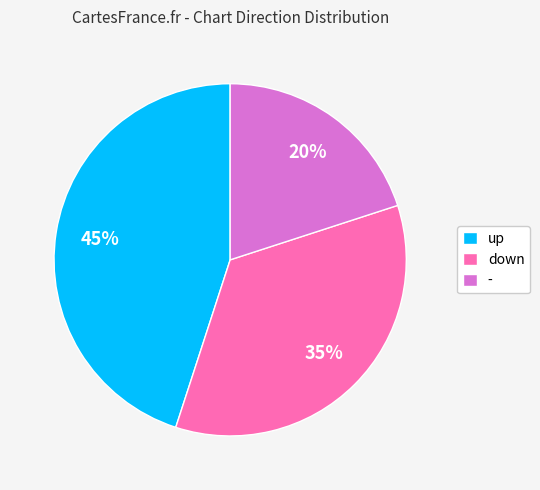

Approximately how many times larger is the value at down compared to up?

0.8